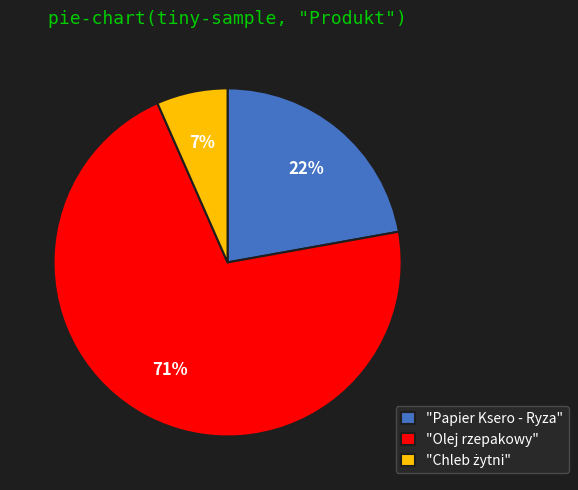

Which slice represents more than half of the pie?

"Olej rzepakowy"